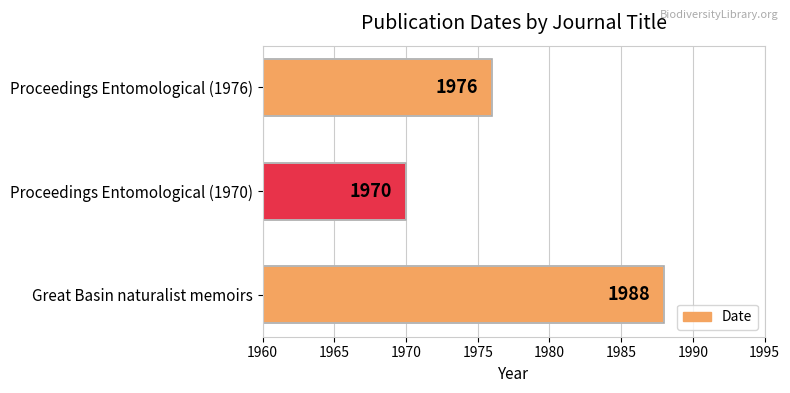

What is the change in value from Great Basin naturalist memoirs to Proceedings Entomological (1970)?

-18